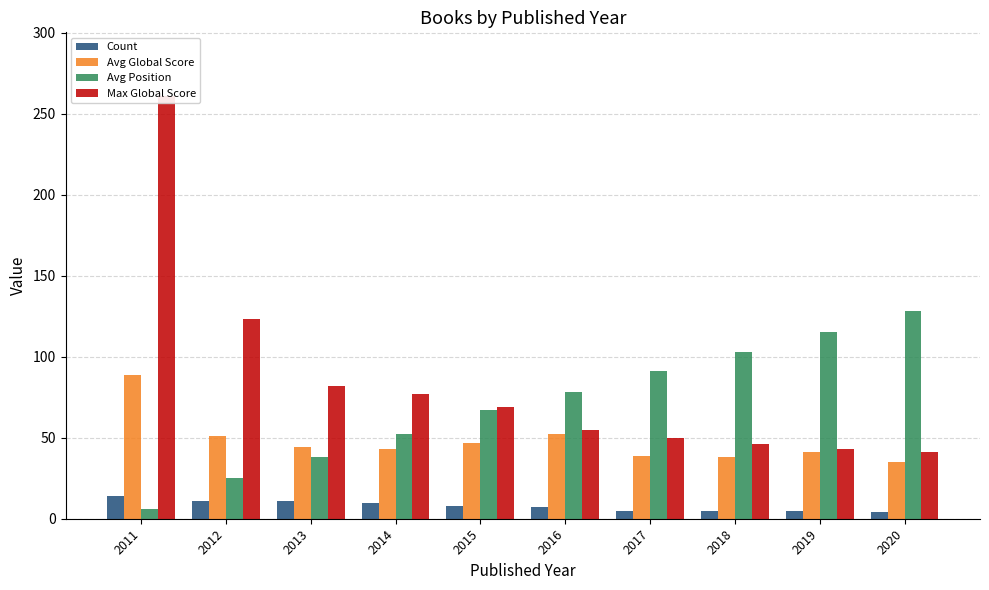

Does the chart contain any negative values?

No